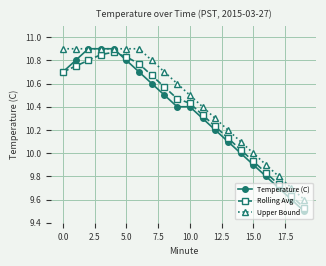

True or false: Rolling Avg has more than 0 points higher than both neighbors.

True